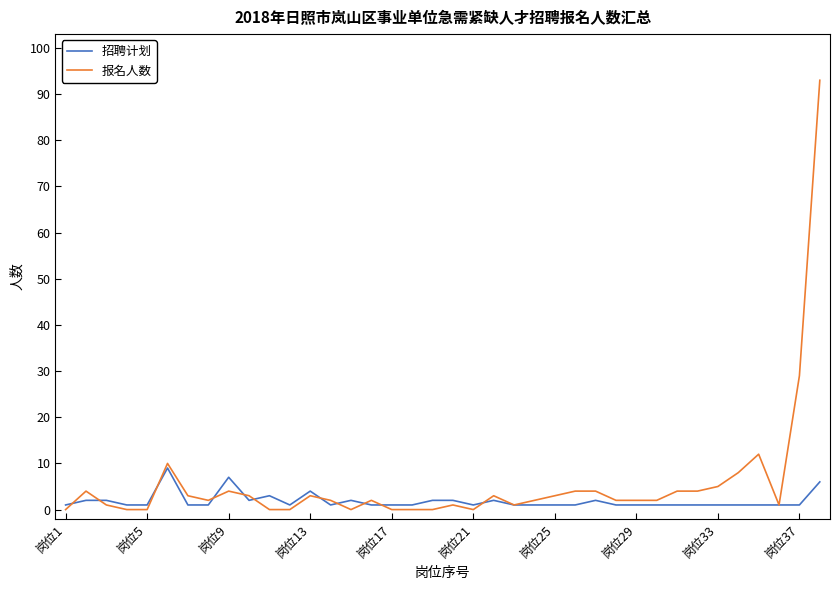

Does the chart have visible grid lines?

No